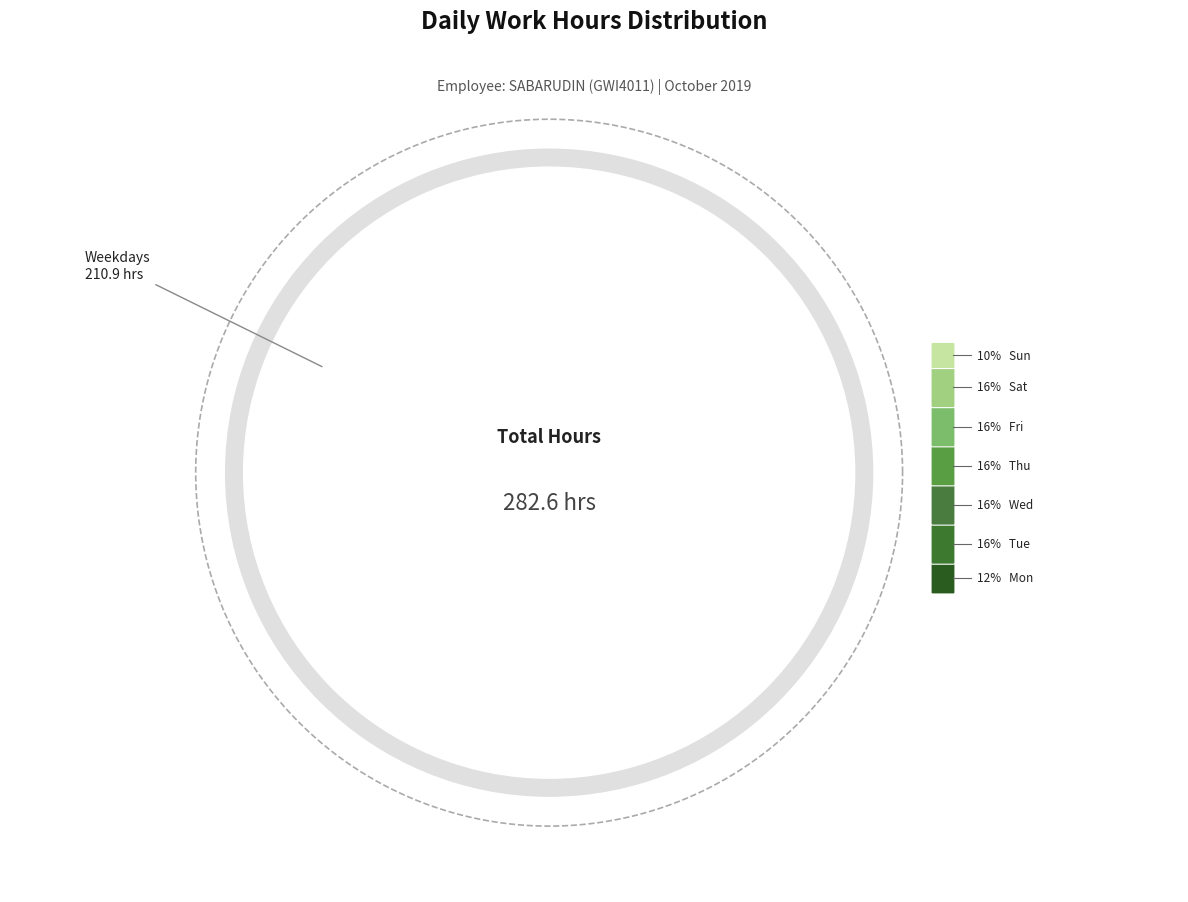

Which has a higher value, Fri 4 or Mon 21?

Fri 4